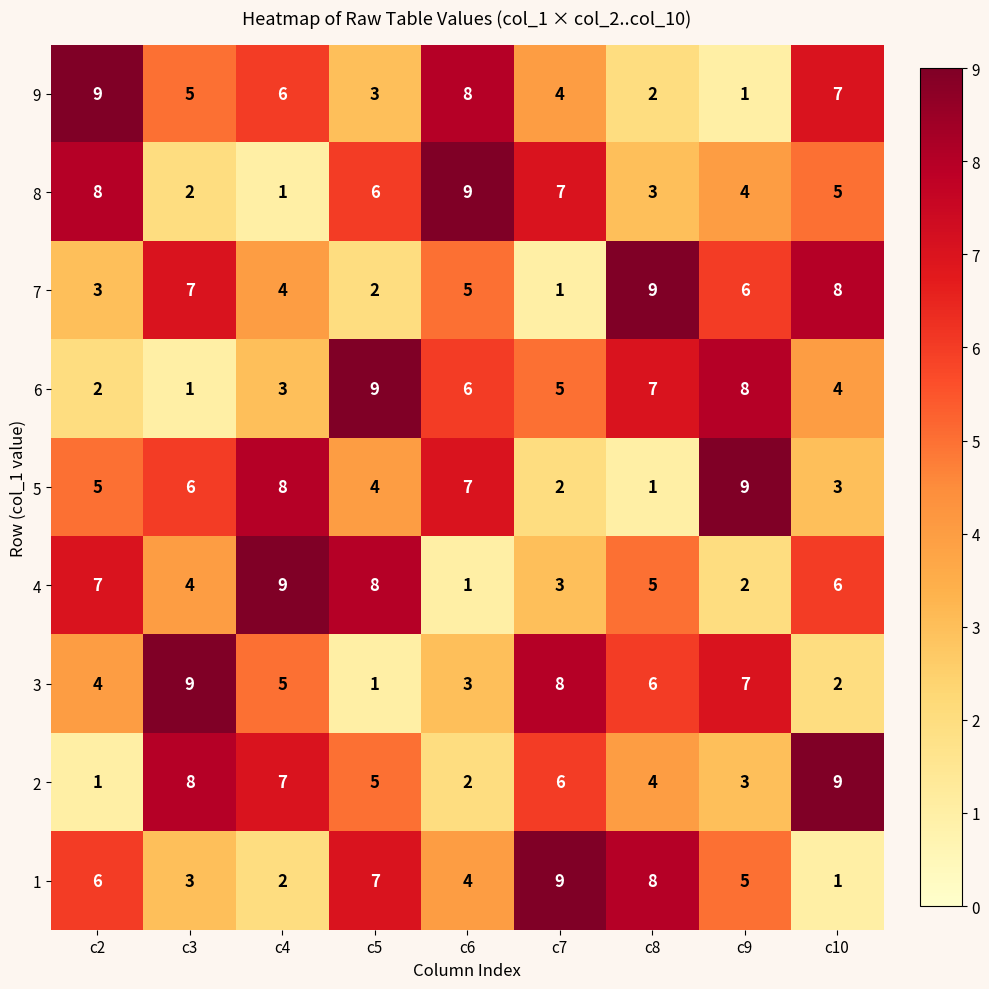

True or false: 8 has a value of 3 at c9.

False